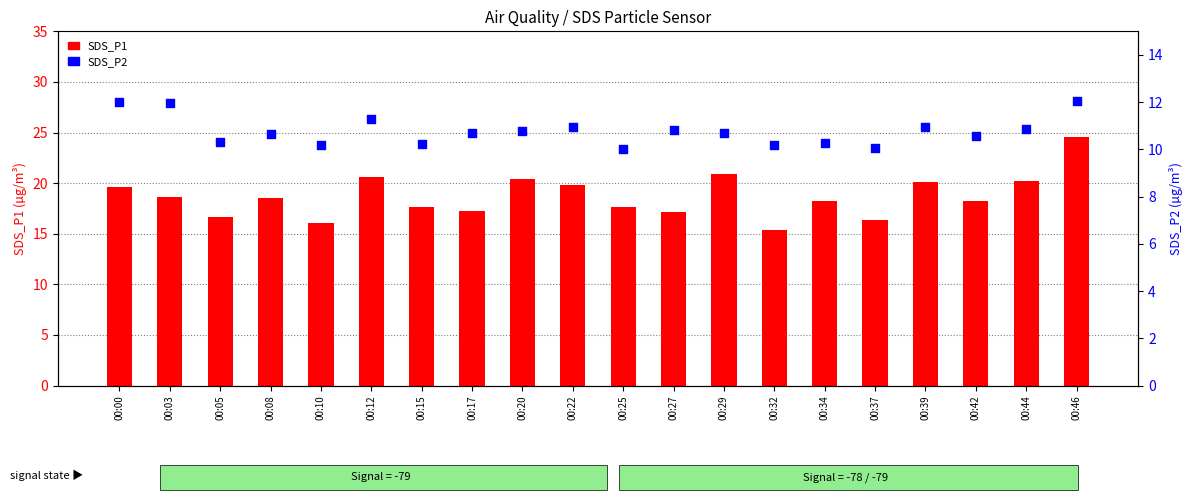

What are all the series names shown in the legend?

SDS_P1, SDS_P2